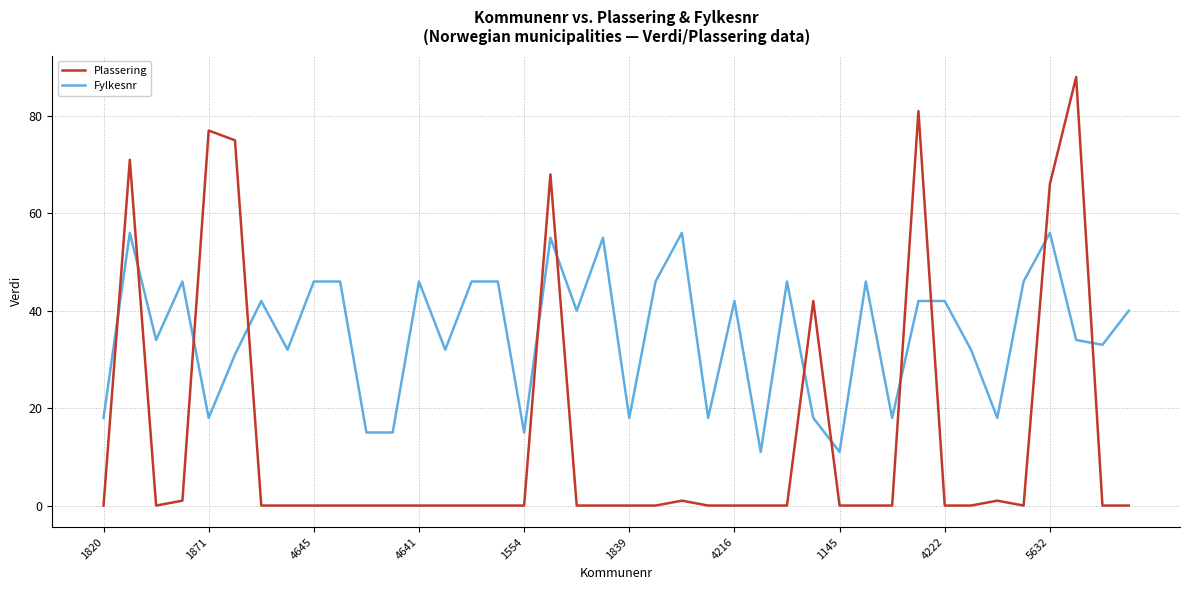

Which series has the largest total across all categories?

Fylkesnr